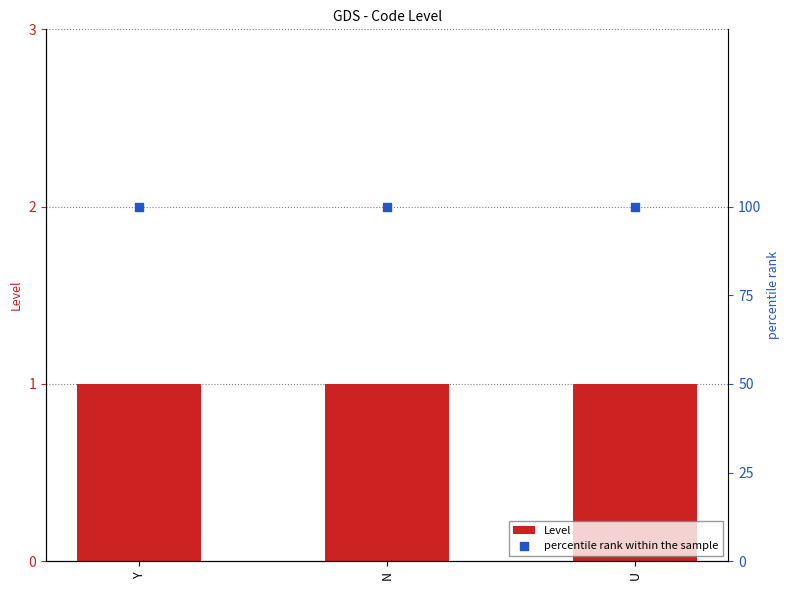

Which series has the largest total across all categories?

percentile rank within the sample